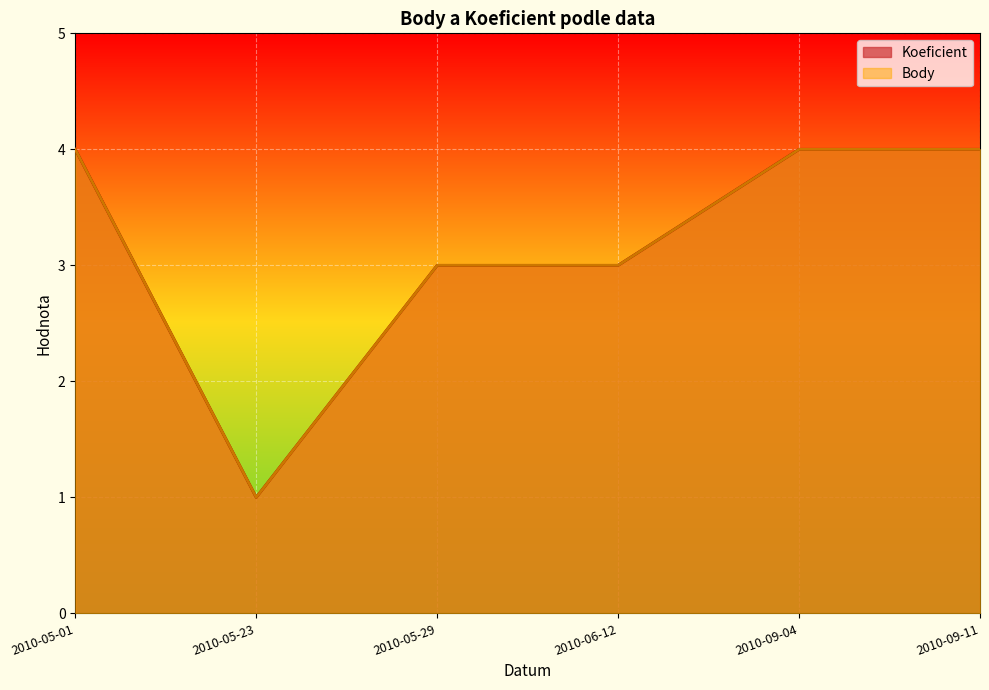

True or false: Koeficient and Body cross at least once.

False